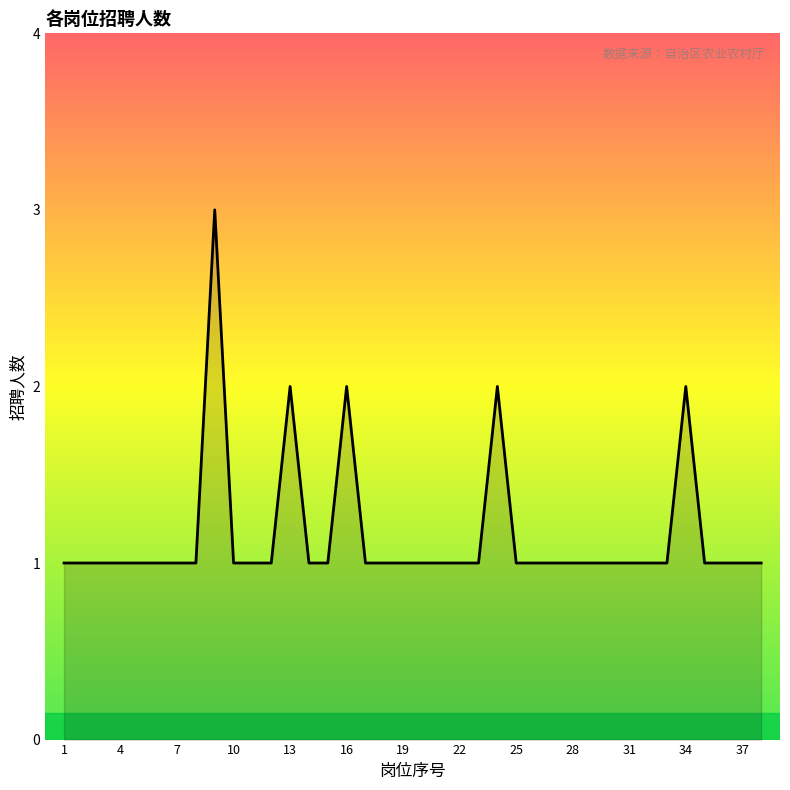

What is the greatest value displayed?

3